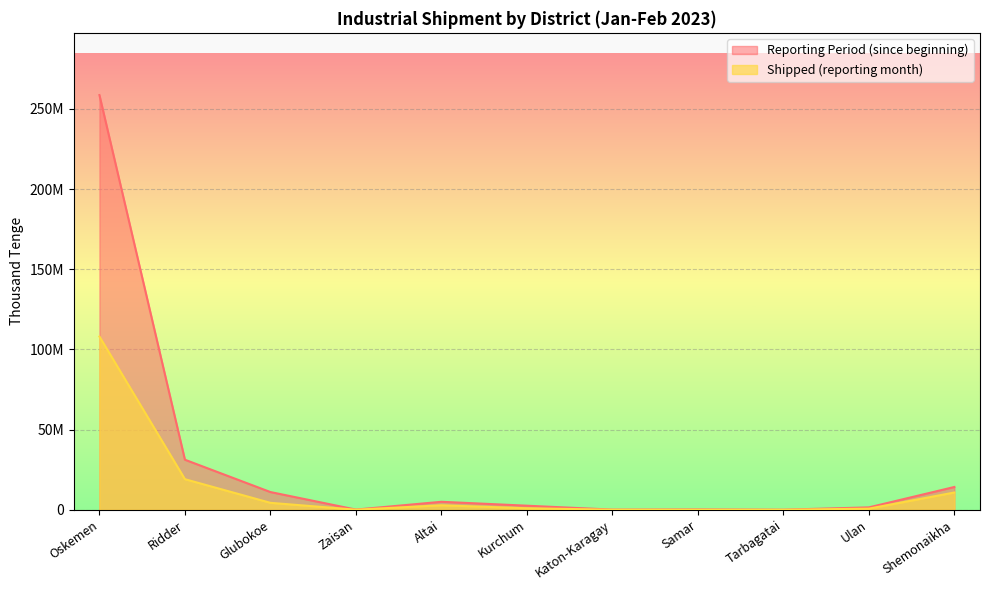

Rank the series by their maximum value, from lowest to highest.

Shipped (reporting month), Reporting Period (since beginning)